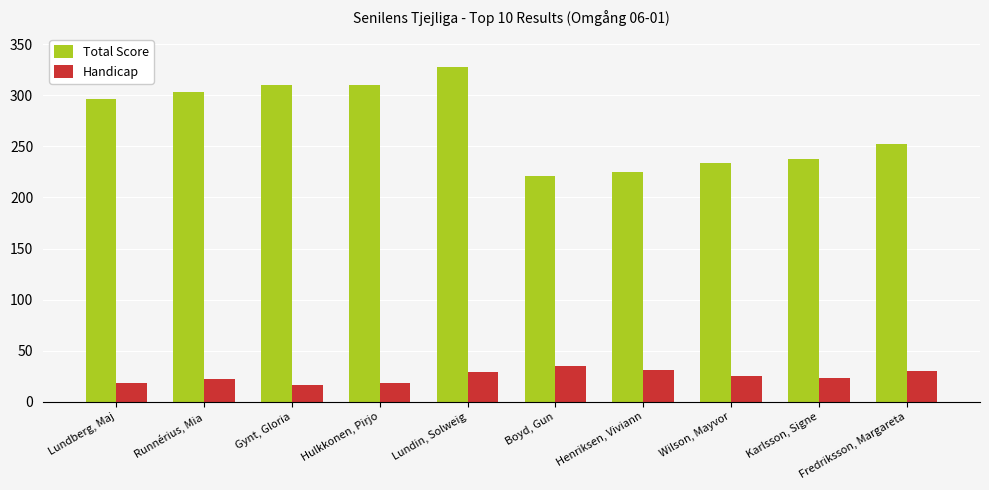

How many bars are there in each group?

2